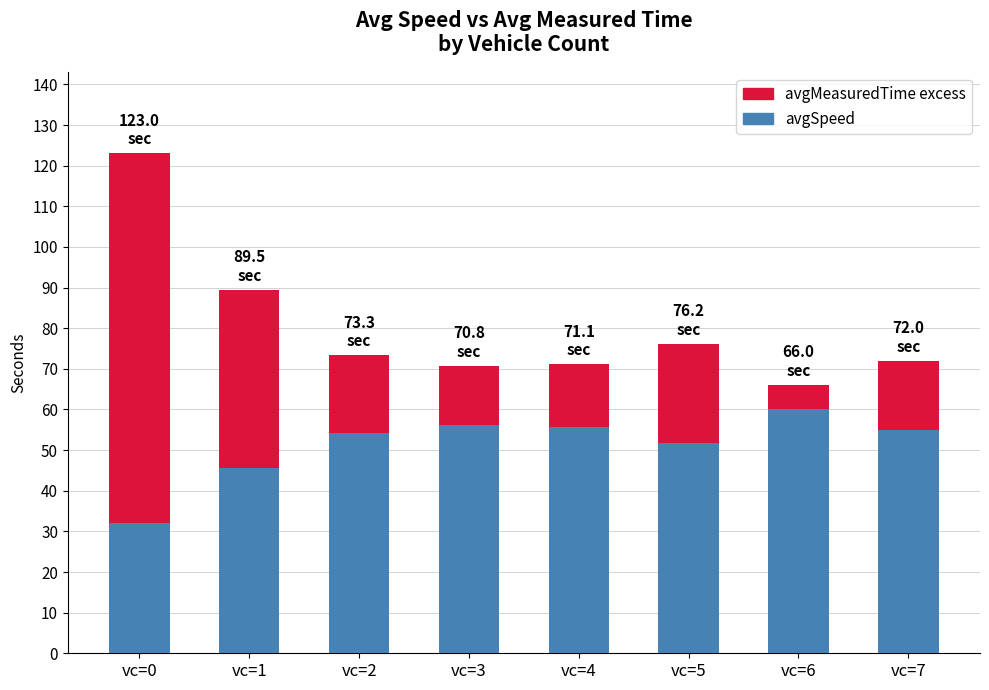

What is the difference between the avgSpeed values at vc=7 and vc=0?

23.0